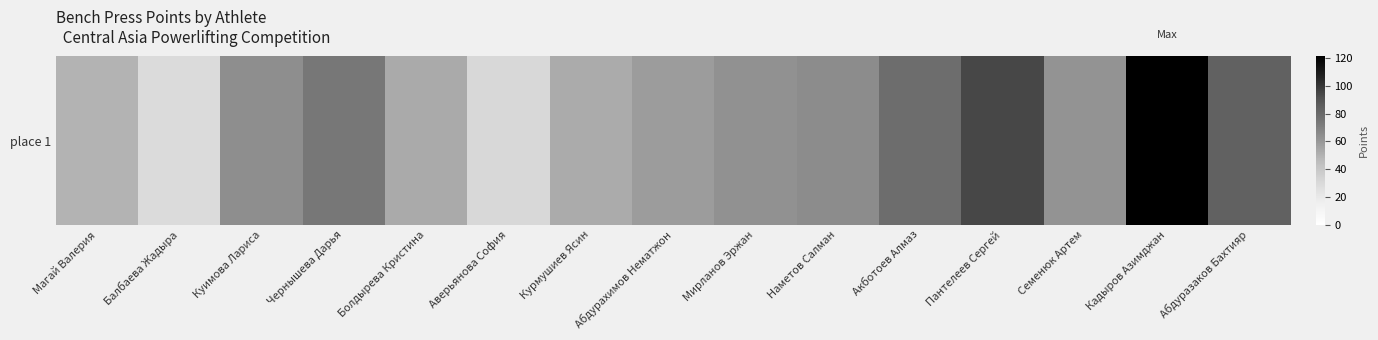

Reading left to right, what are all the values shown in this chart?

Магай Валерия=48.9	Балбаева Жадыра=28.9	Куимова Лариса=63.8	Чернышева Дарья=73.8	Болдырева Кристина=53.0	Аверьянова София=30.4	Курмушиев Ясин=52.2	Абдурахимов Нематжон=58.3	Мирланов Эржан=62.9	Наметов Салман=64.5	Акботоев Алмаз=78.5	Пантелеев Сергей=94.8	Семенюк Артем=61.9	Кадыров Азимджан=121.3	Абдуразаков Бахтияр=83.7